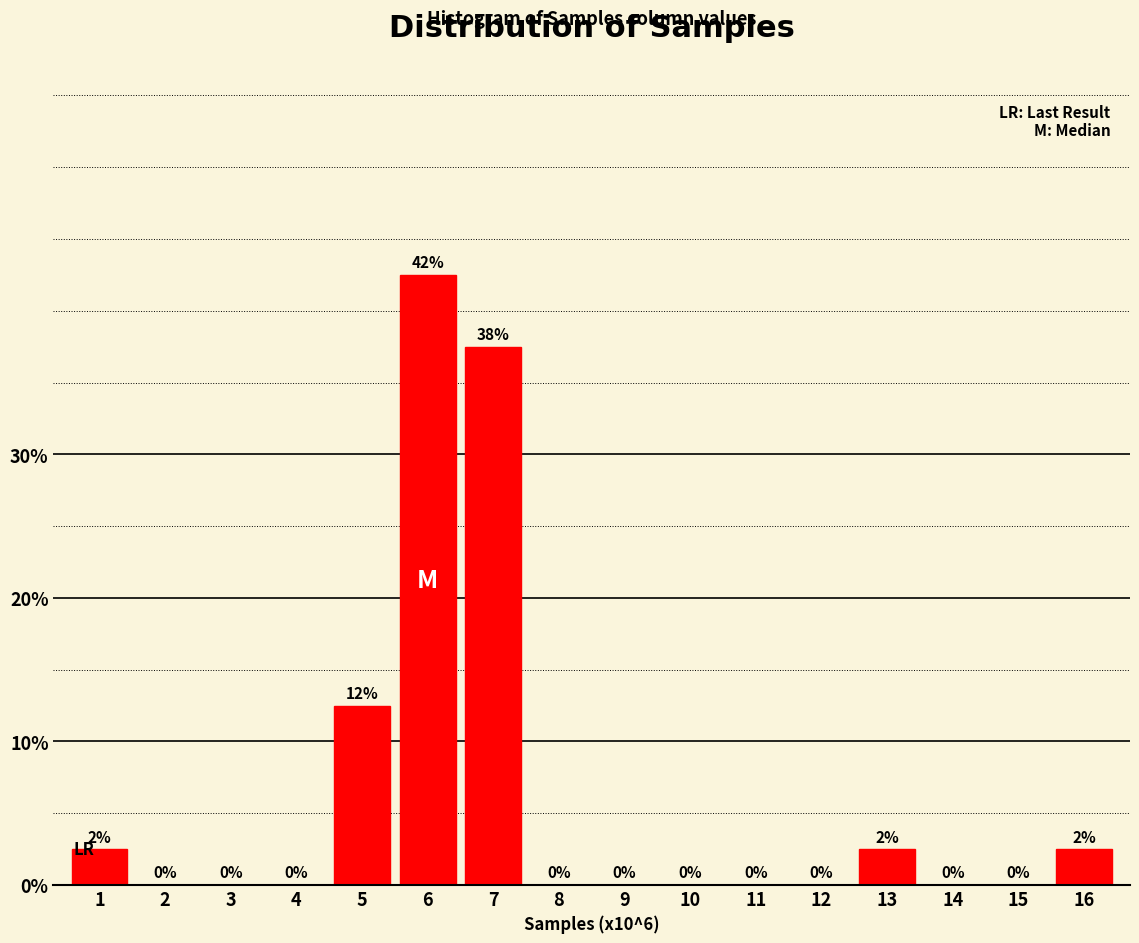

The value at 3 is 18.1. True or false?

False